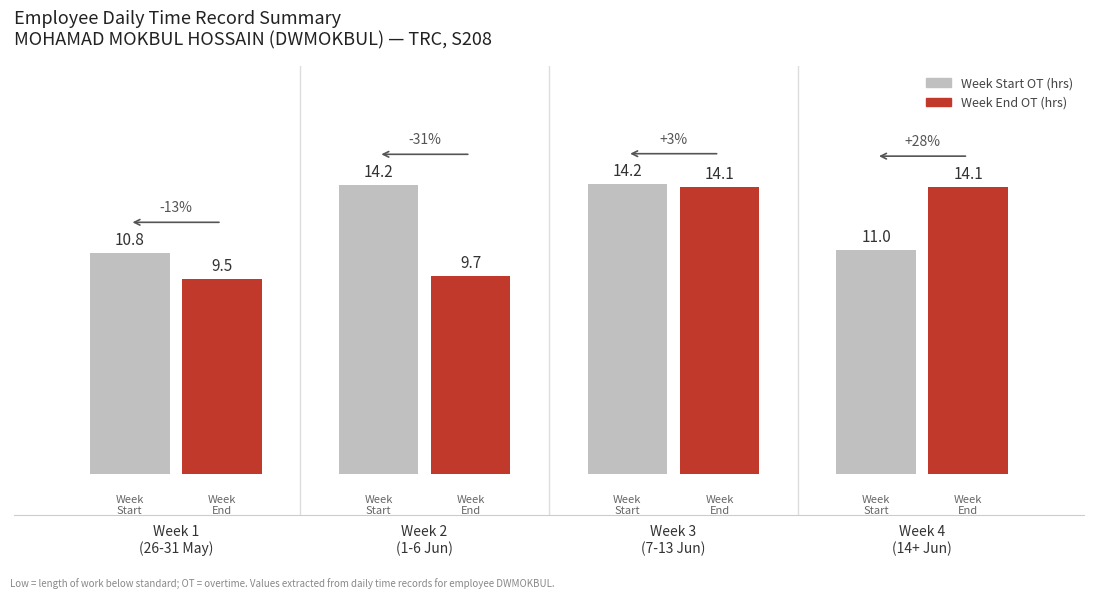

What is the greatest value displayed?

14.2